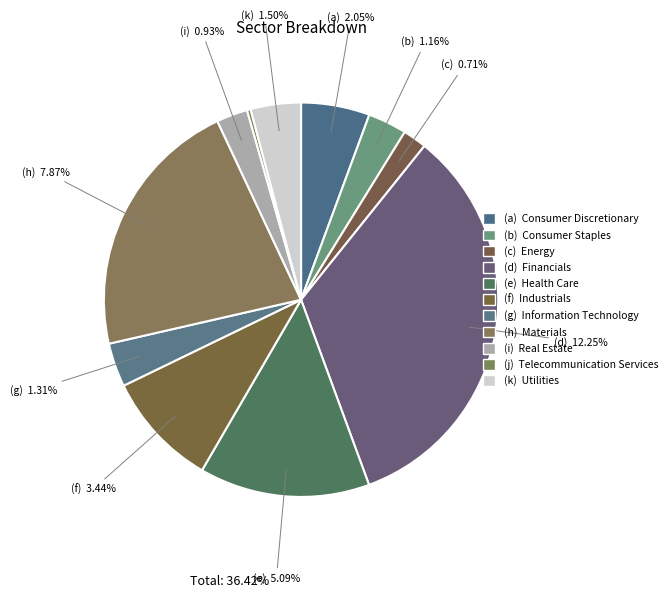

To the nearest percent, what is the average slice percentage?

9%